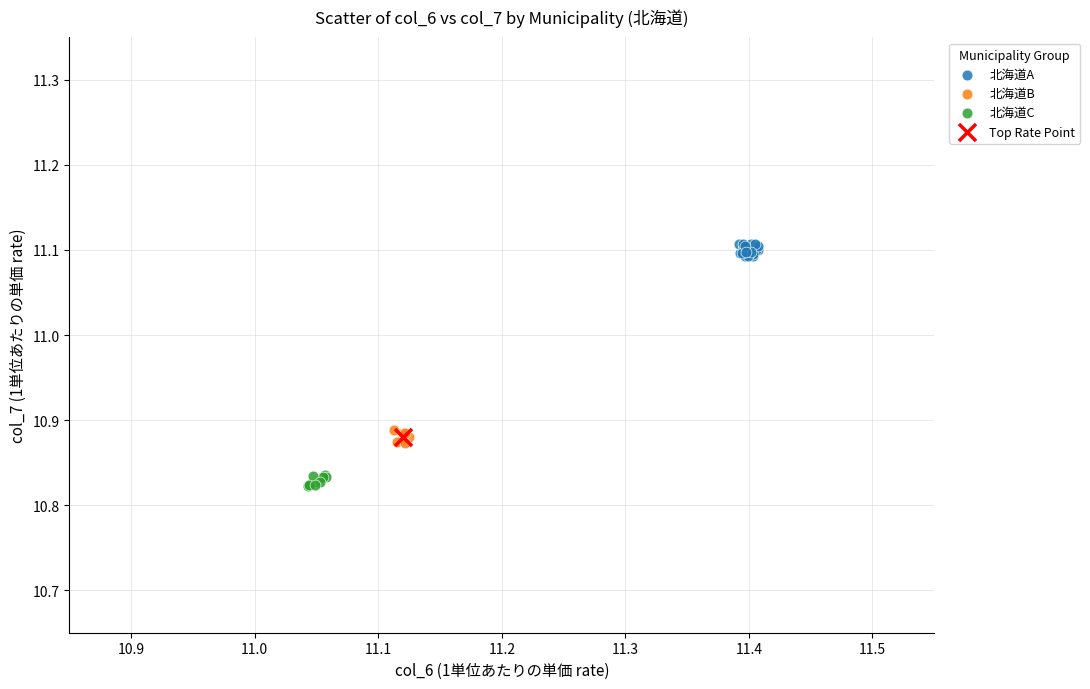

Which series contains the highest Y value?

北海道A